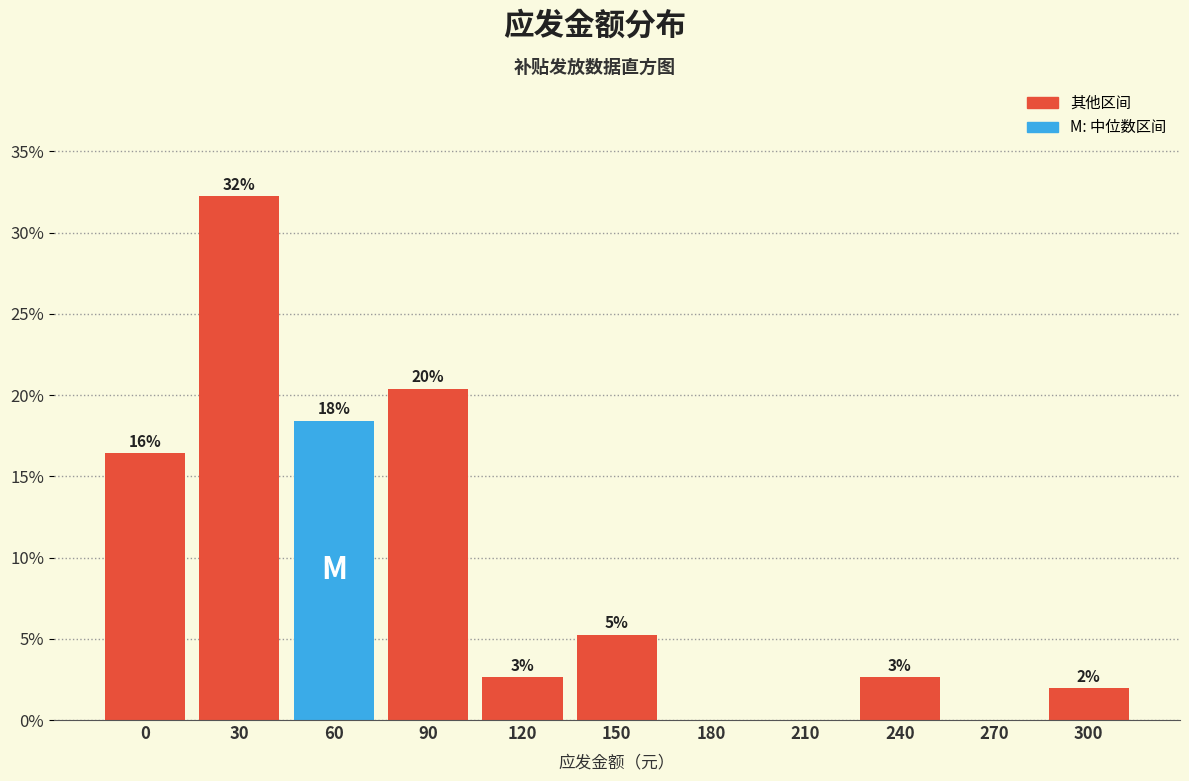

Are the bars horizontal?

No